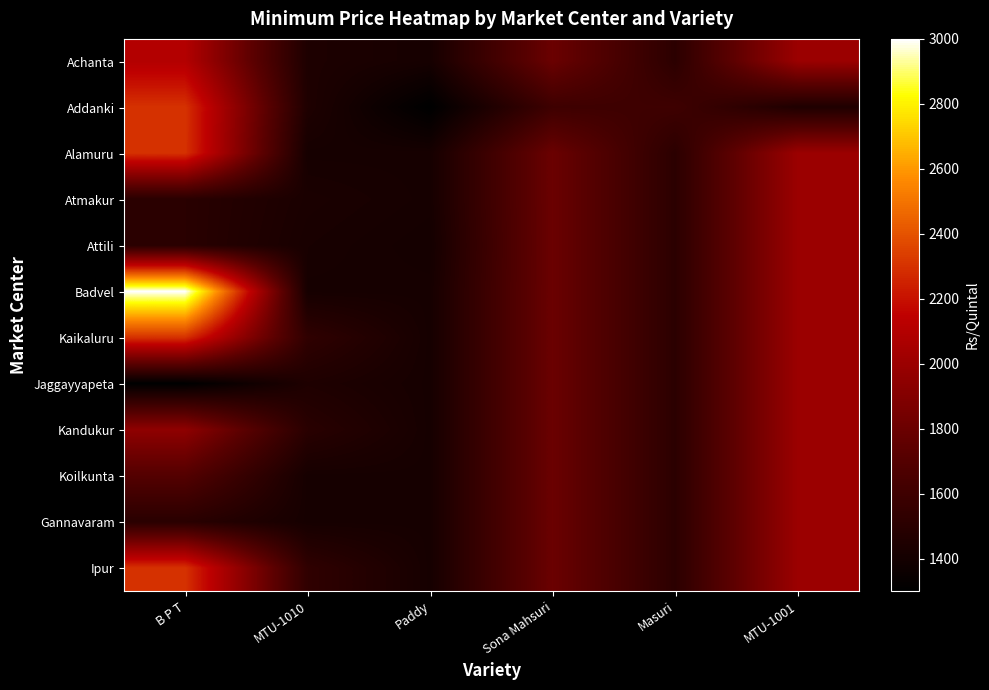

What is the total value across all series at MTU-1001?

23450